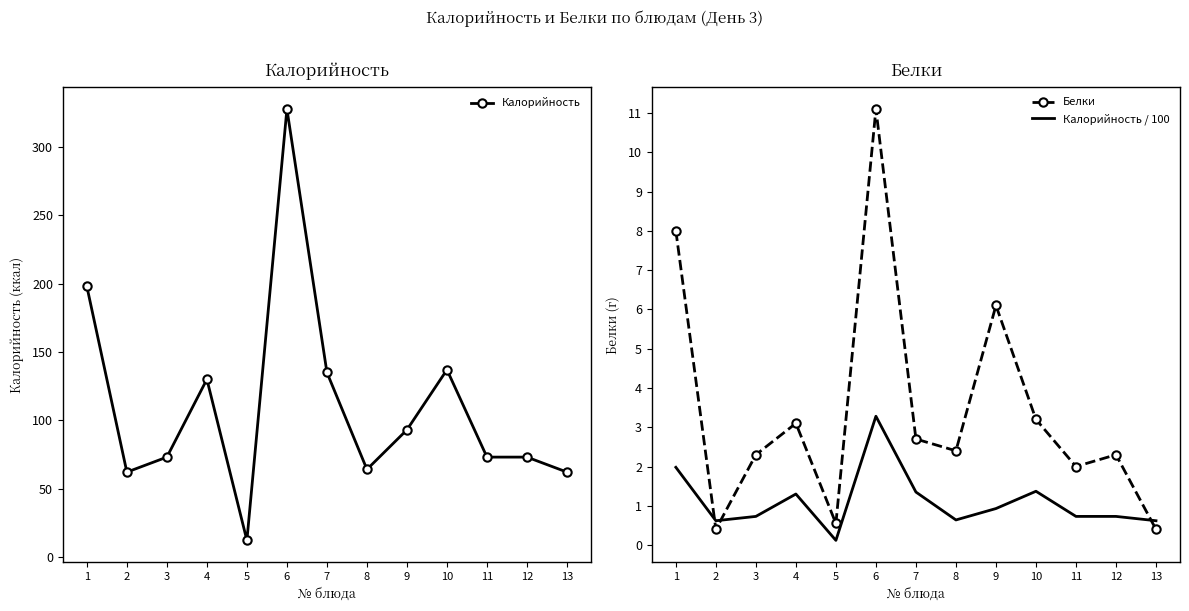

At which category is the sum across all series the highest?

6